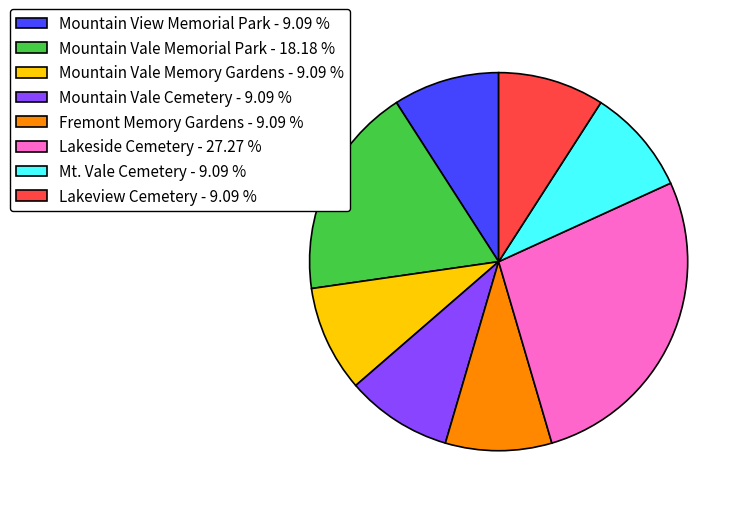

Do Mountain View Memorial Park - 9.09 % and Mt. Vale Cemetery - 9.09 % together represent more than half of the pie?

No